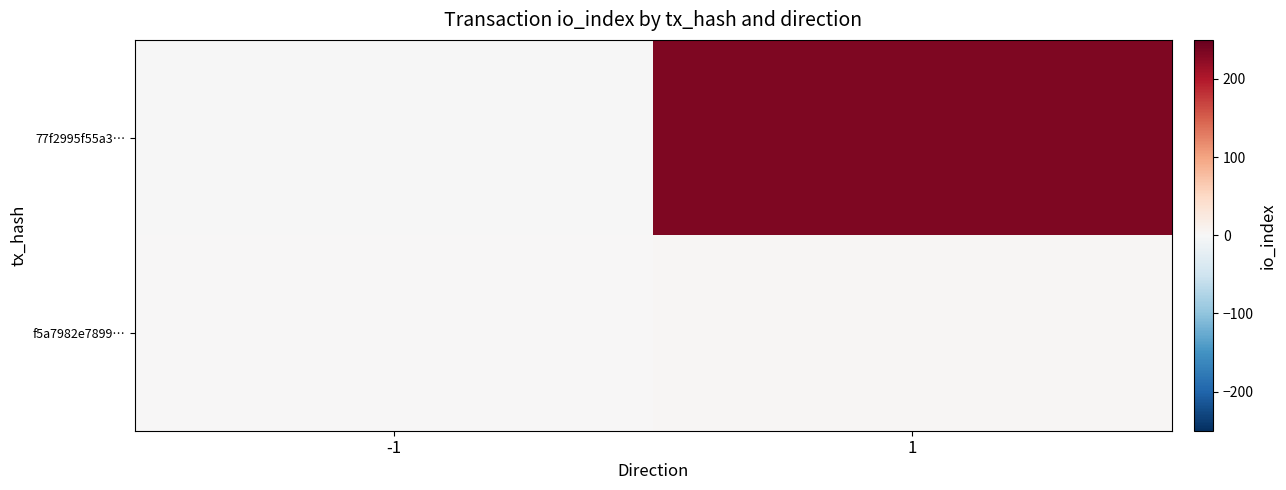

What is the total value across all series at 1?

236